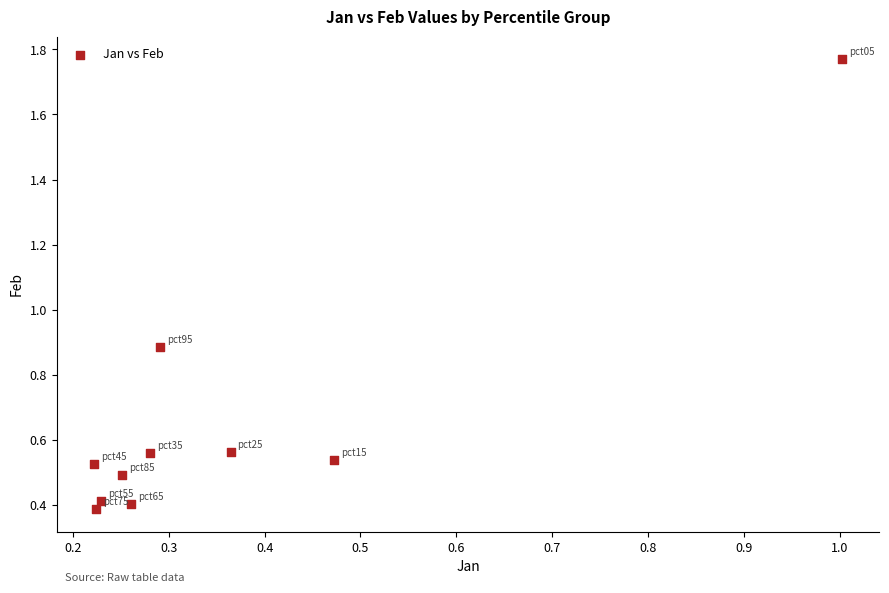

What is the average Y value?

0.7